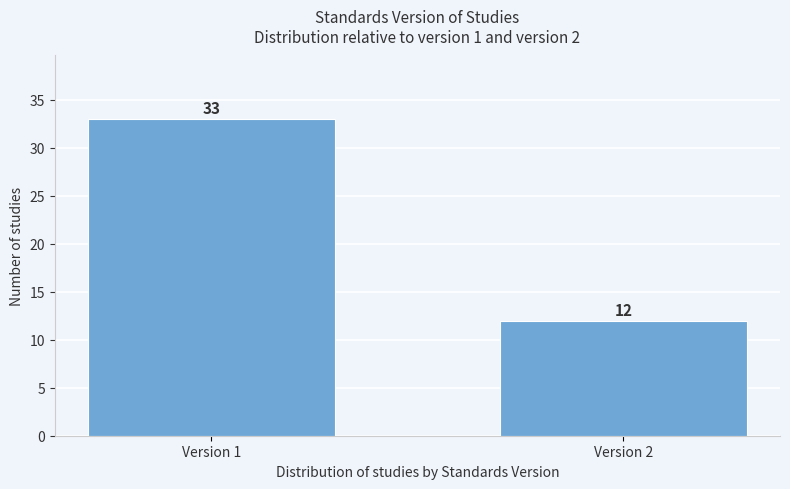

Reading left to right, list all the values displayed in this chart.

33	12